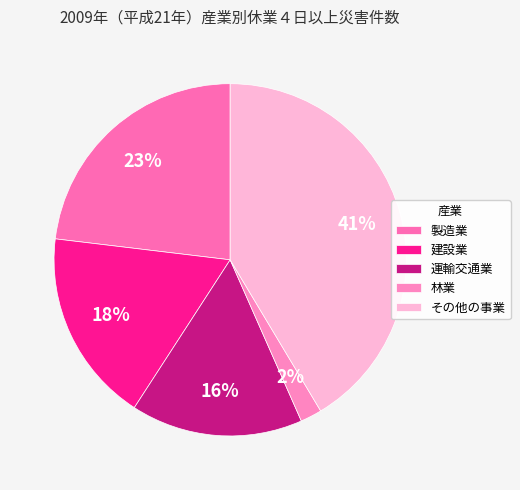

To the nearest percent, what portion does その他の事業 represent?

41%